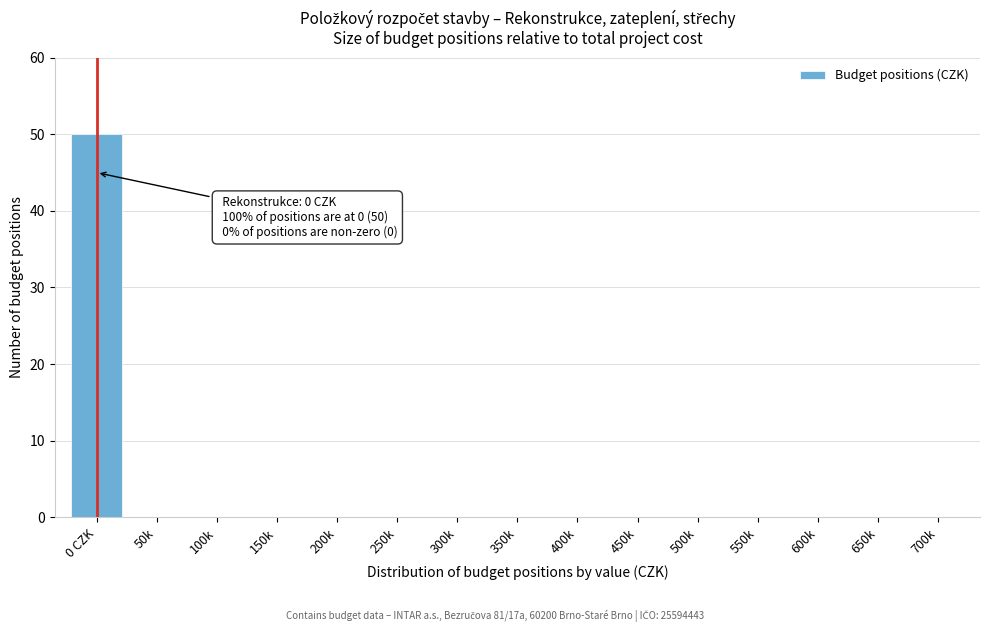

Reading right to left, transcribe all the data shown in this chart.

700k=0	650k=0	600k=0	550k=0	500k=0	450k=0	400k=0	350k=0	300k=0	250k=0	200k=0	150k=0	100k=0	50k=0	0 CZK=50